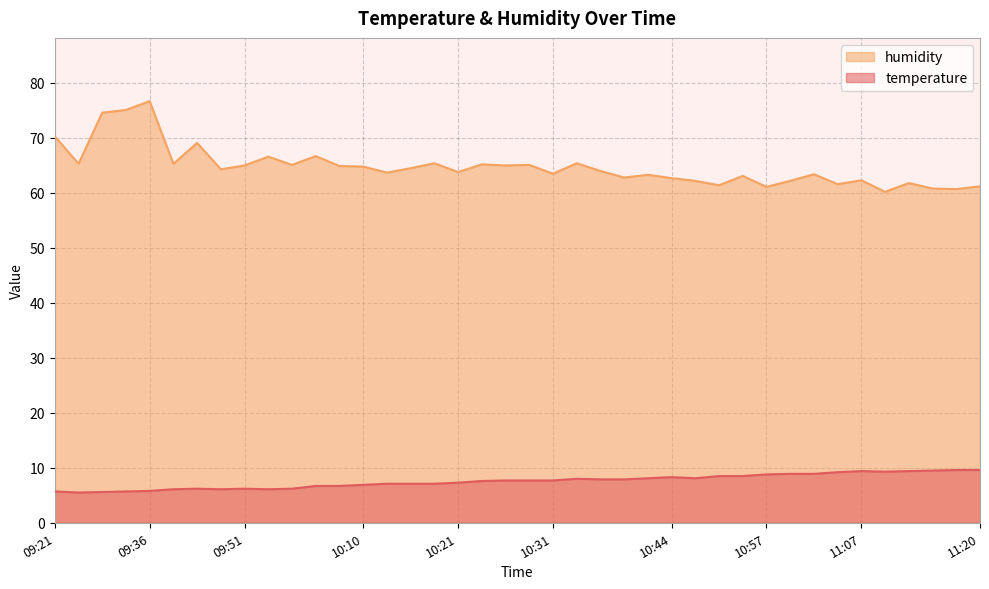

What is the minimum value for humidity?

60.2